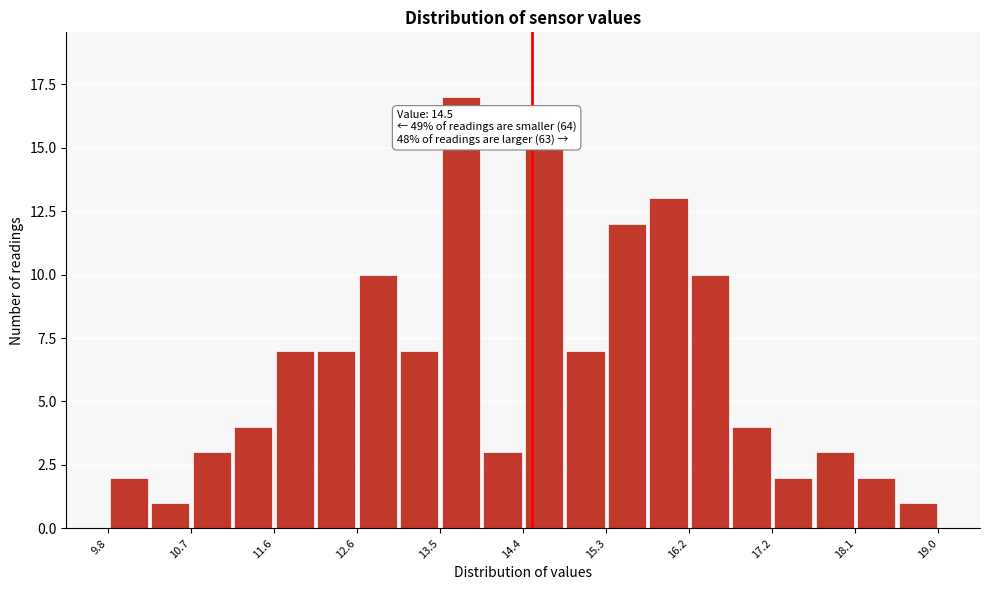

Which range on the x-axis has the tallest bar?

13.48 to 13.94